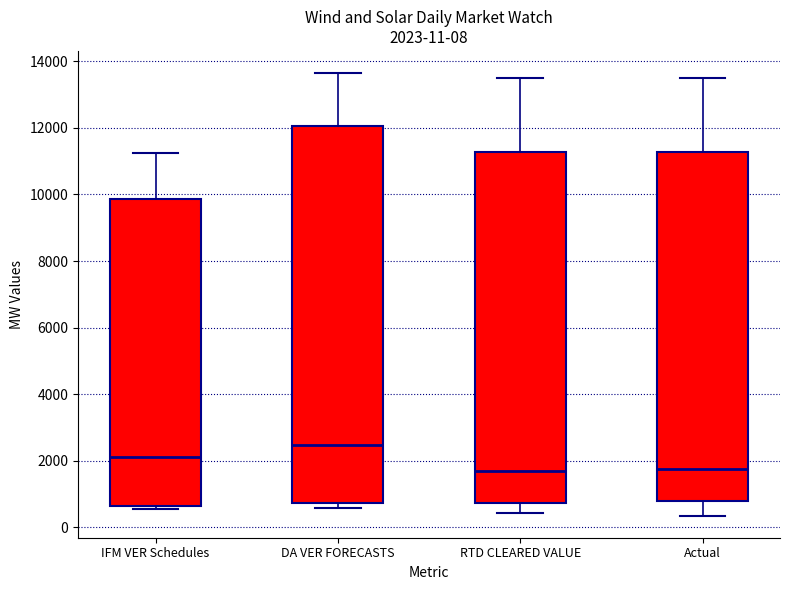

Comparing the boxes themselves (not the whiskers), which one is the tallest?

DA VER FORECASTS